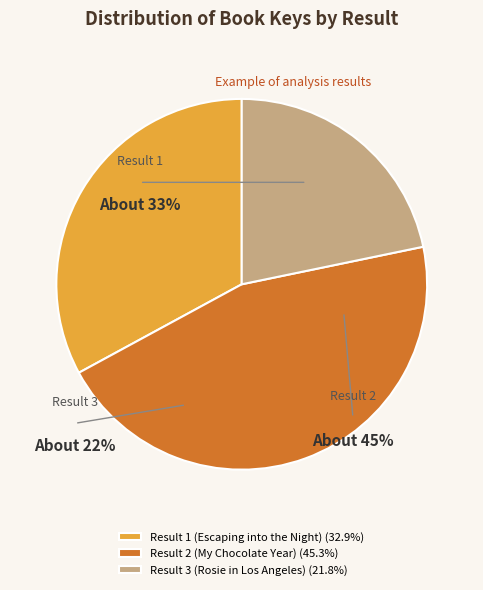

Is there a majority slice in this chart?

No